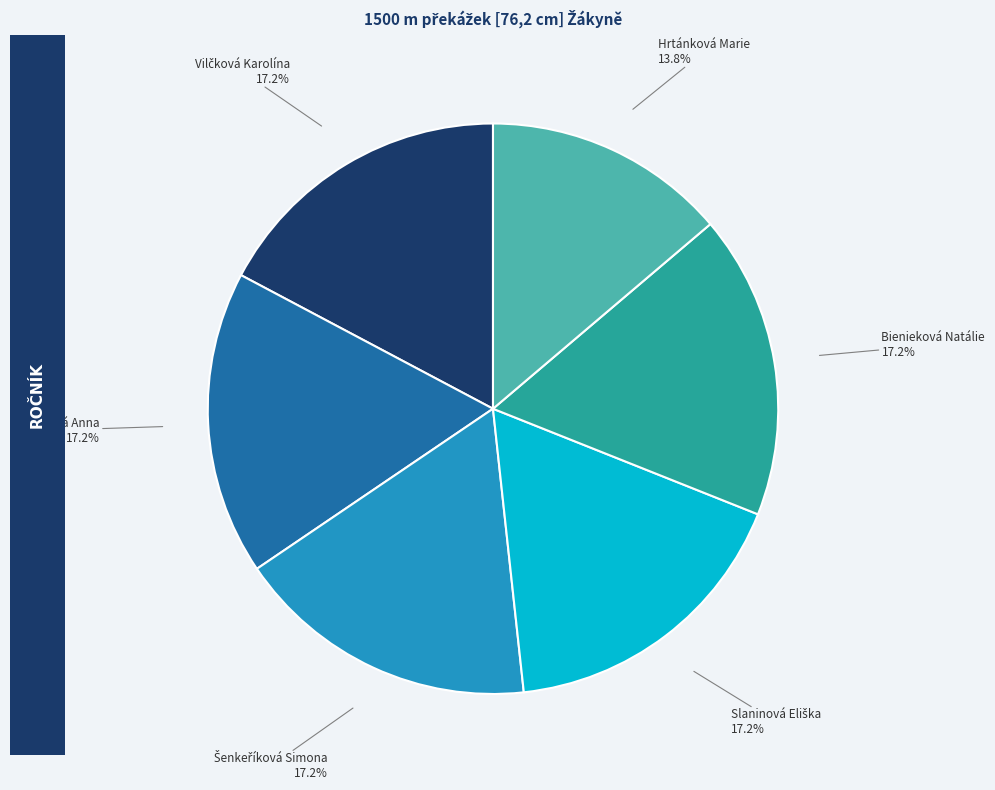

To the nearest percent, what portion does Bienieková Natálie represent?

17%